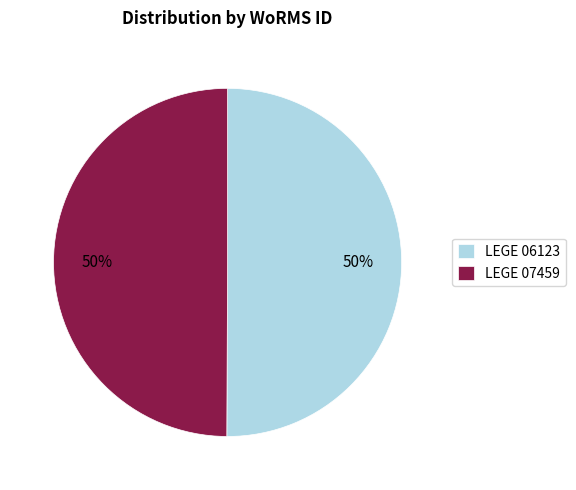

To the nearest percent, what percentage of the pie is LEGE 06123?

50%